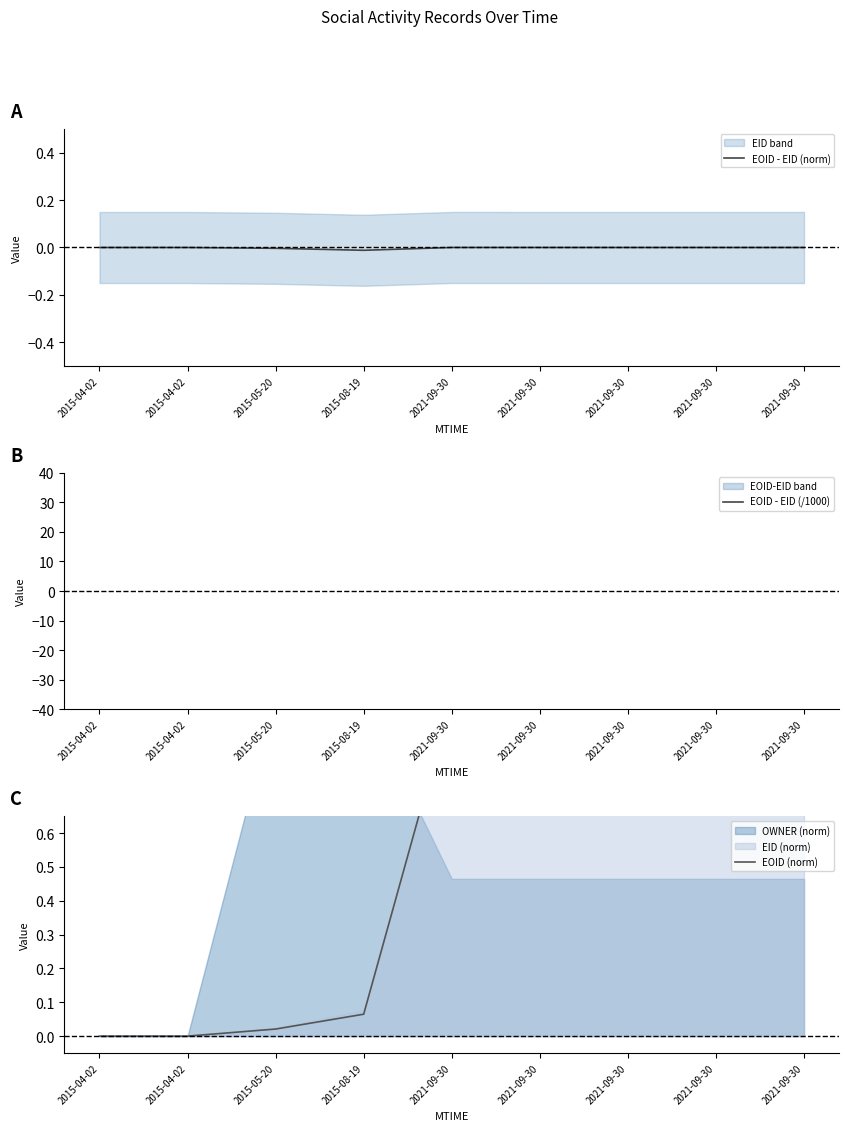

Which series changed the most between 2021-09-30 and 2021-09-30?

EOID - EID (norm)